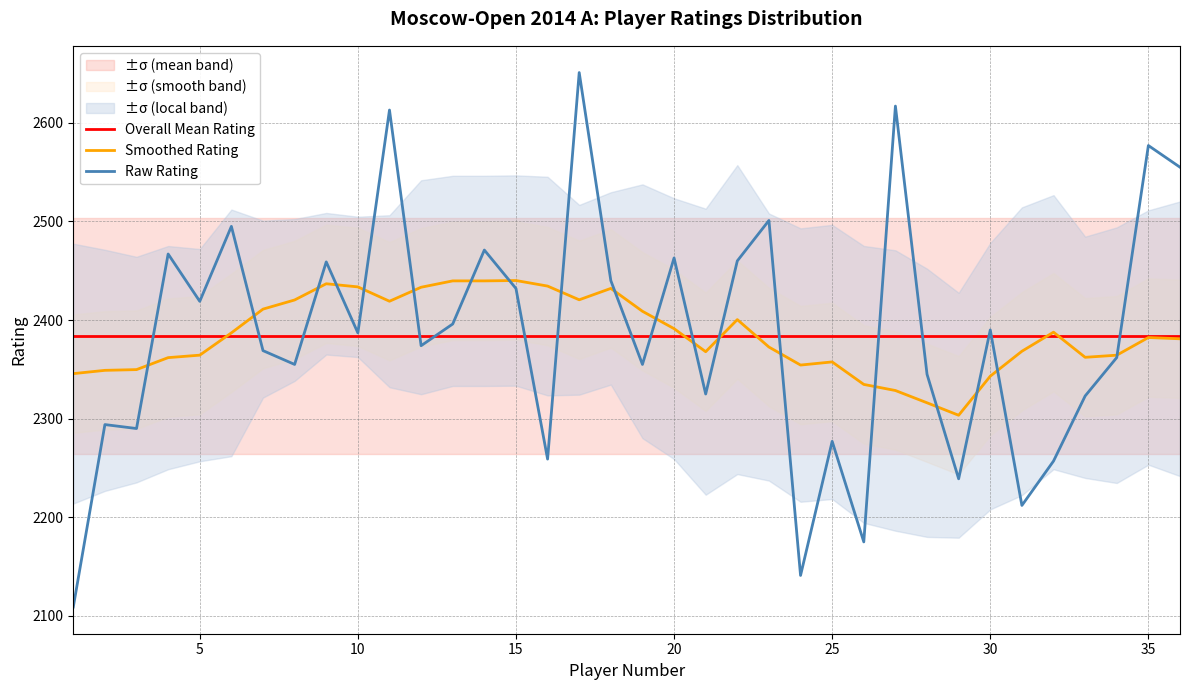

List the series in order of their overall mean, lowest first.

Overall Mean Rating, Smoothed Rating, Raw Rating